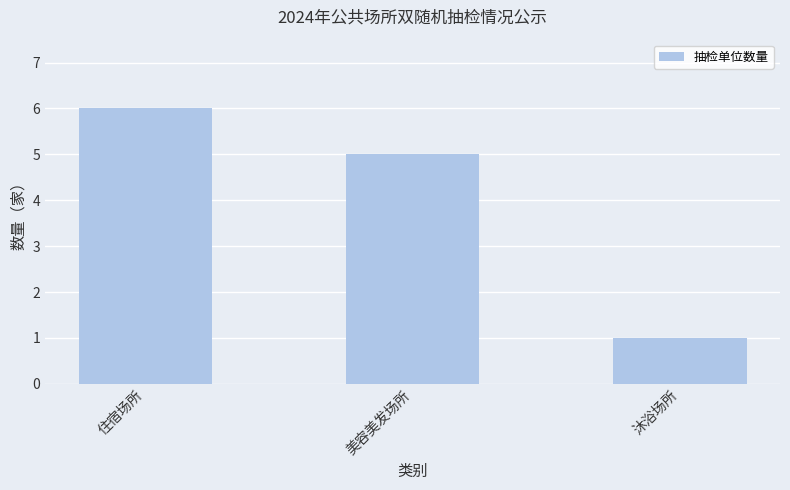

True or false: the data shows 9 at 住宿场所.

False